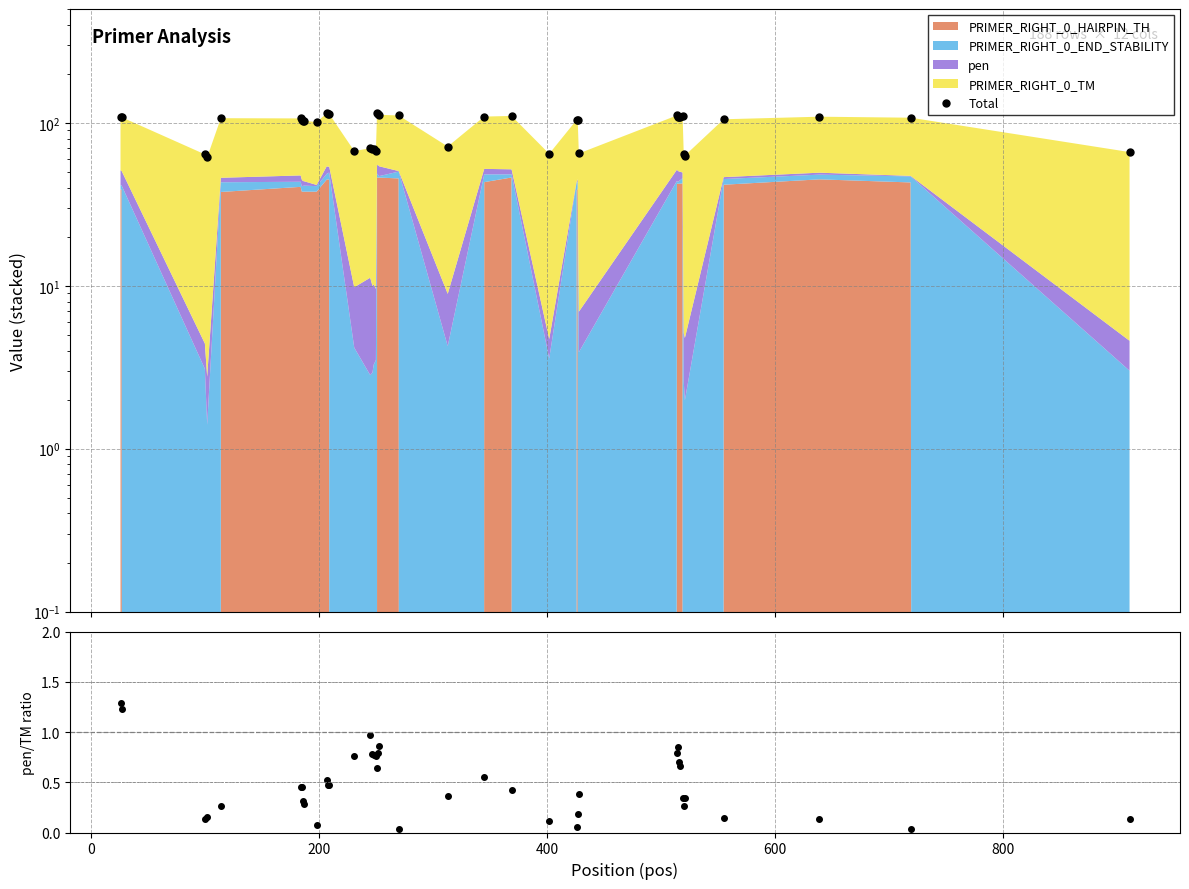

At how many categories does at least one series exceed 75?

27